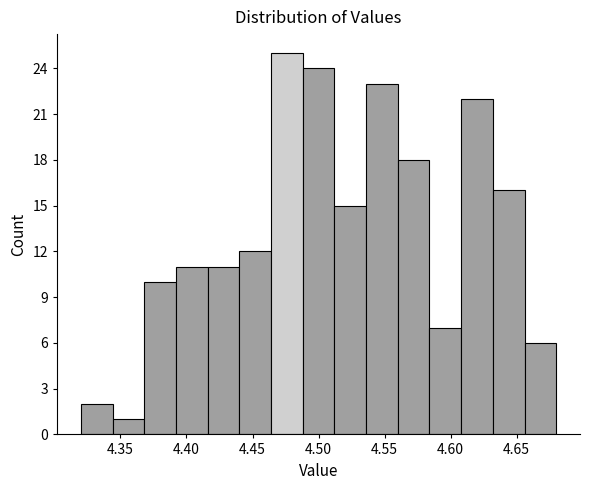

Reading left to right, list every bar in this chart as the range it spans on the x-axis followed by its height. Neither the bar edges nor the heights are printed on the chart, so give them approximately, as read against the axes.

4.320 to 4.344: 2
4.344 to 4.368: 1
4.368 to 4.392: 10
4.392 to 4.416: 11
4.416 to 4.440: 11
4.440 to 4.464: 12
4.464 to 4.488: 25
4.488 to 4.512: 24
4.512 to 4.536: 15
4.536 to 4.560: 23
4.560 to 4.584: 18
4.584 to 4.608: 7
4.608 to 4.632: 22
4.632 to 4.656: 16
4.656 to 4.680: 6